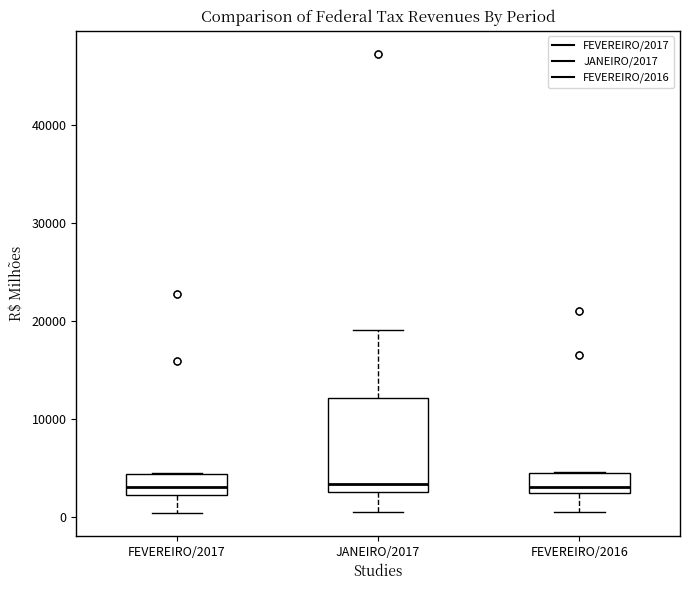

Reading left to right, read every box against the y-axis: the position of its median line, the range the box covers, and the ends of its whiskers. The values are not printed on the chart, so give them approximately, as read against the axis.

FEVEREIRO/2017: median 3000, box 2000 to 4000, whiskers 0 to 4000
JANEIRO/2017: median 3000 (just above the box's lower edge), box 3000 to 12000, whiskers 1000 to 19000
FEVEREIRO/2016: median 3000, box 2000 to 4000, whiskers 0 to 5000